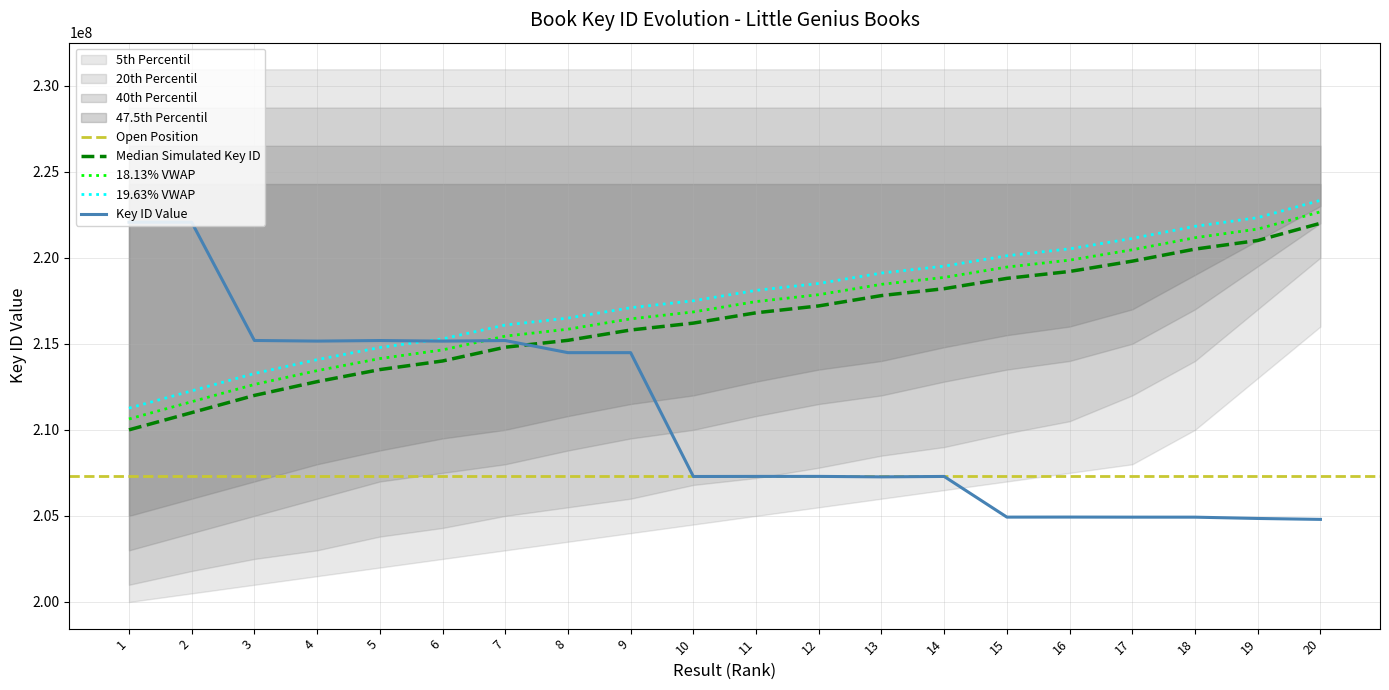

True or false: the data shows 214484057 at 8.

True